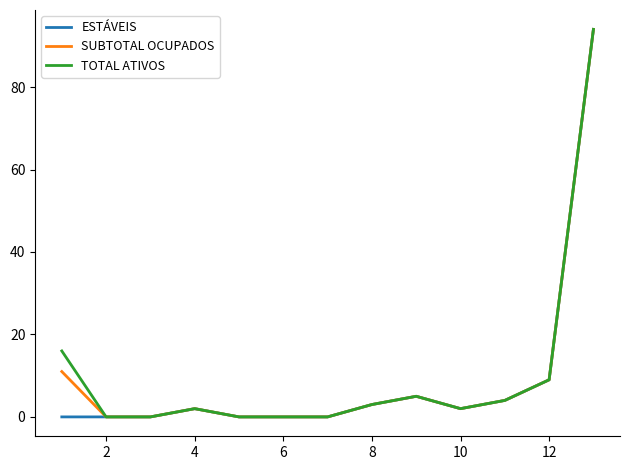

How many lines are shown in the chart?

3